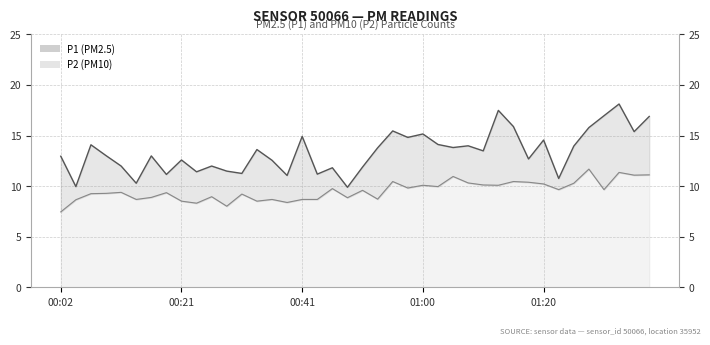

What position from the right is 01:15?

10